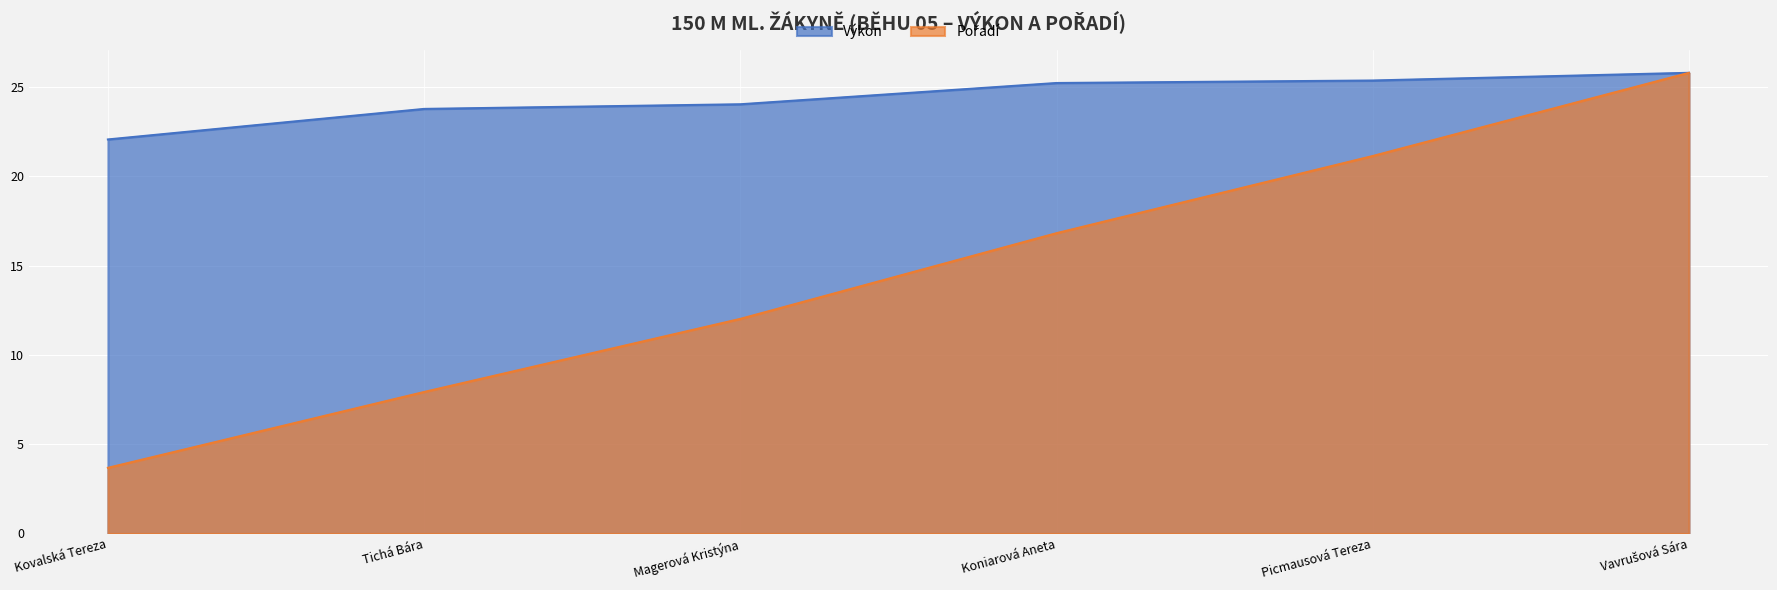

What is the sum of the Pořadí values at Vavrušová Sára and Kovalská Tereza?

29.5